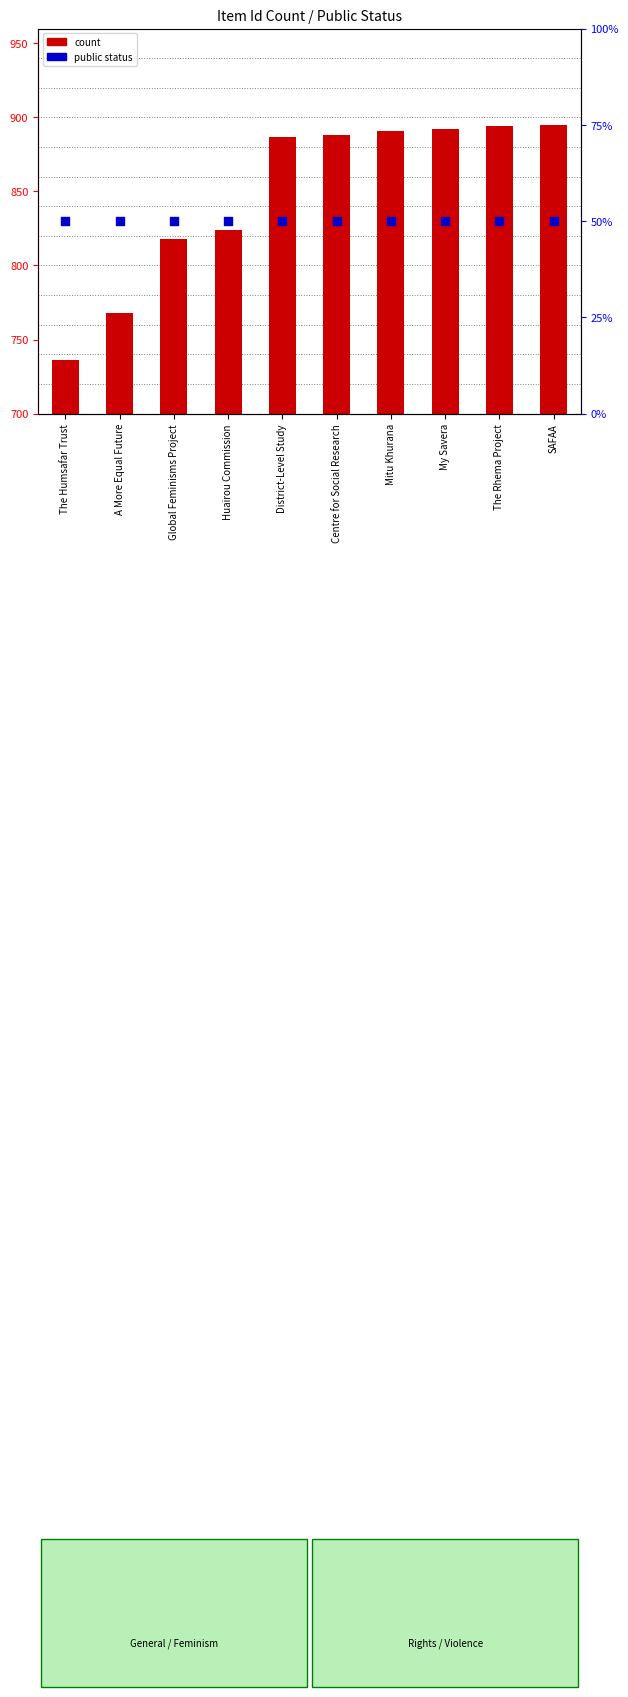

At which category is the sum across all series the highest?

SAFAA